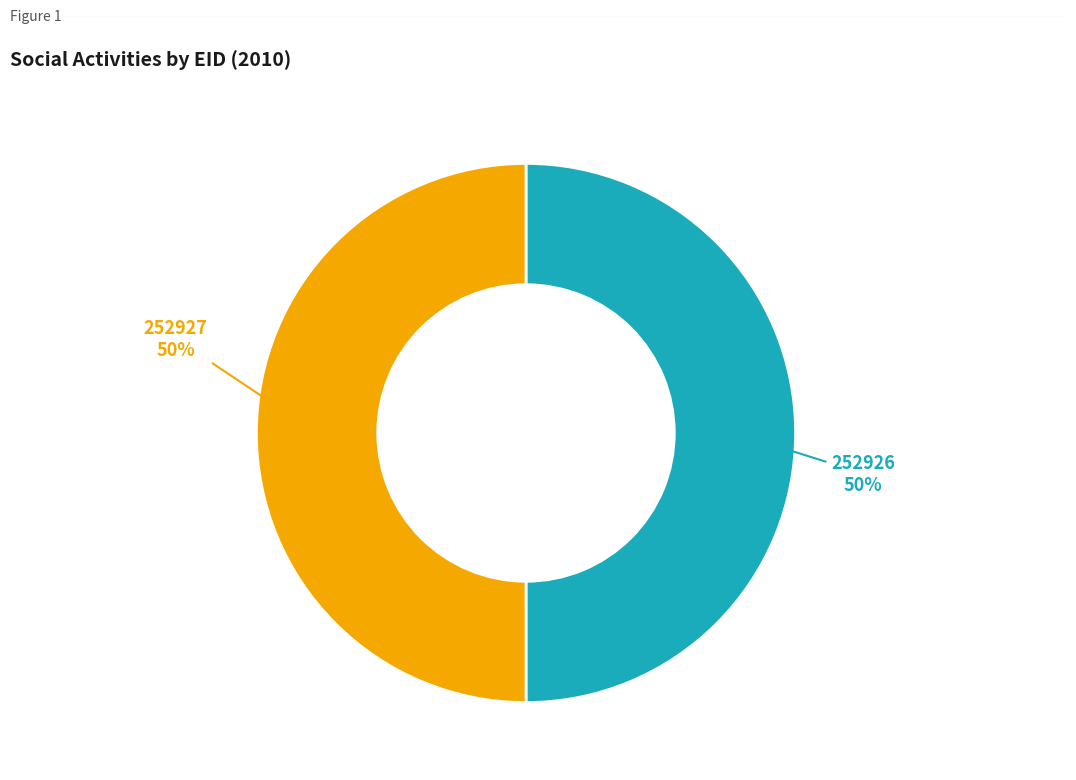

To the nearest percent, what is the average slice percentage?

50%